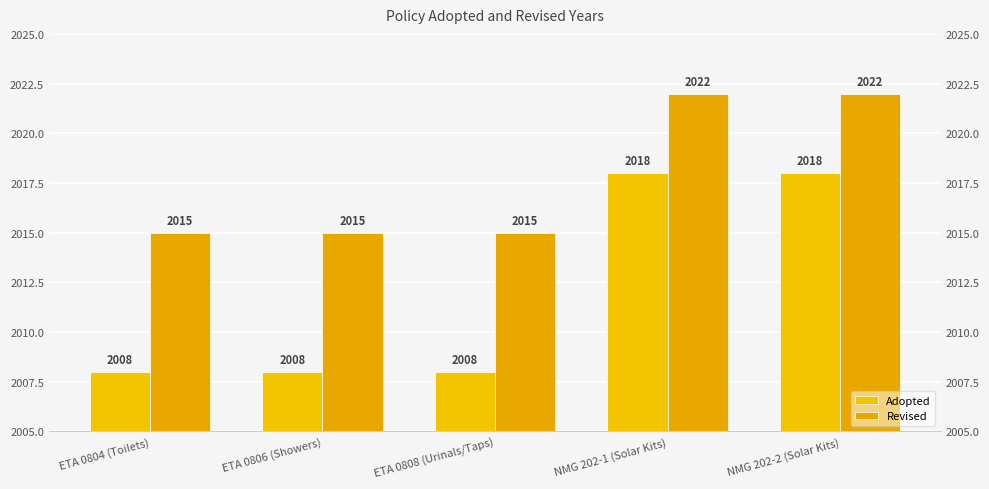

At which category is the sum across all series the highest?

NMG 202-1 (Solar Kits)